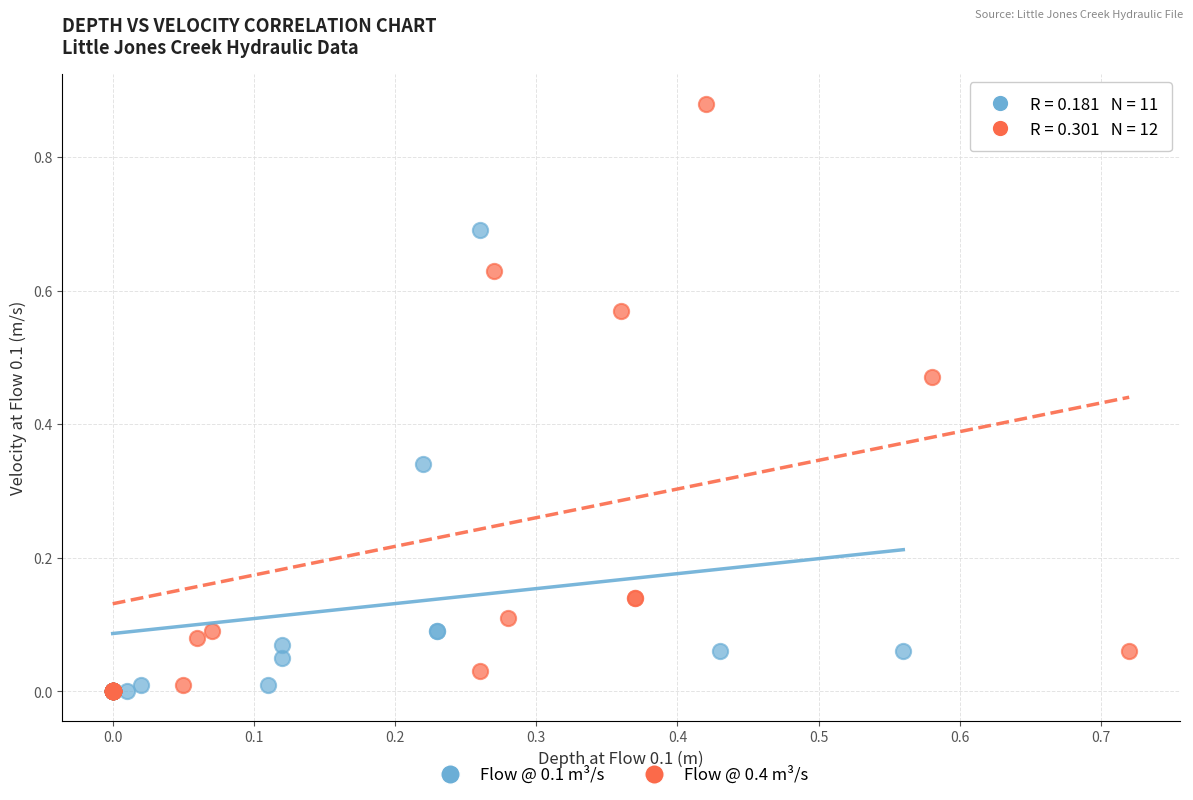

Which series has the widest spread of Y values?

Flow @ 0.4 m³/s